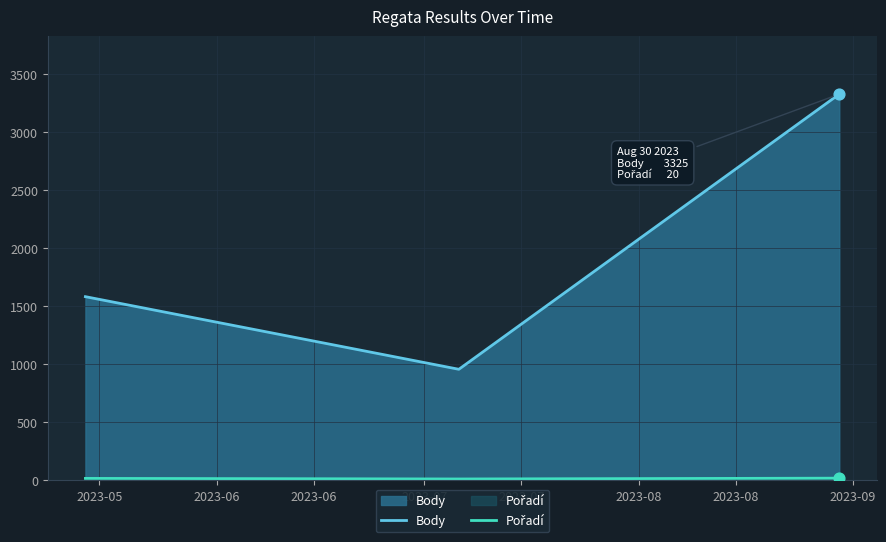

At how many categories does at least one series exceed 560?

3